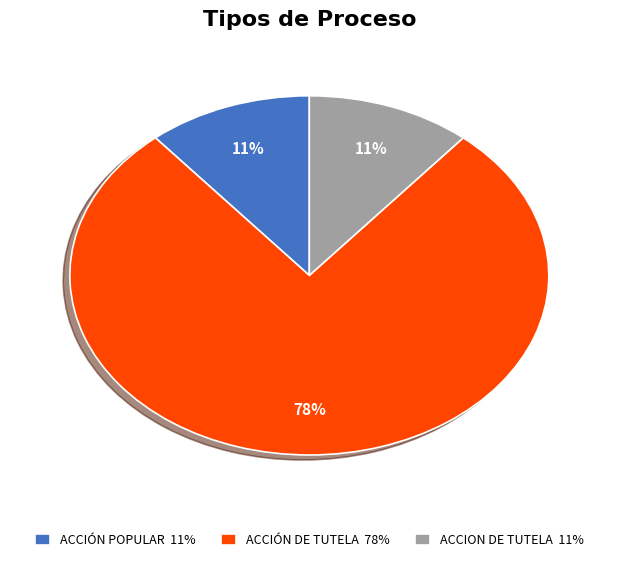

Between ACCIÓN DE TUTELA and ACCIÓN POPULAR, which is larger?

ACCIÓN DE TUTELA